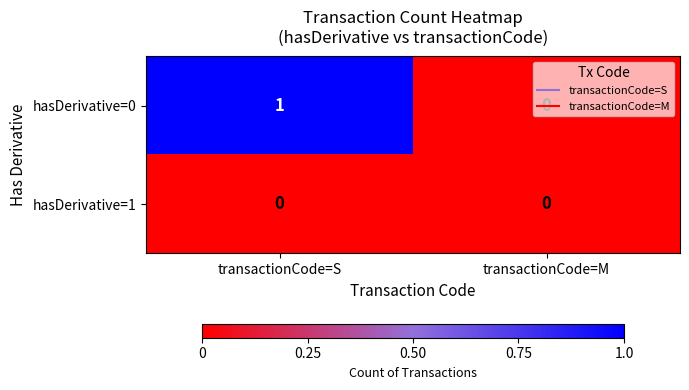

At which label is hasDerivative=0 closest to 0?

transactionCode=M